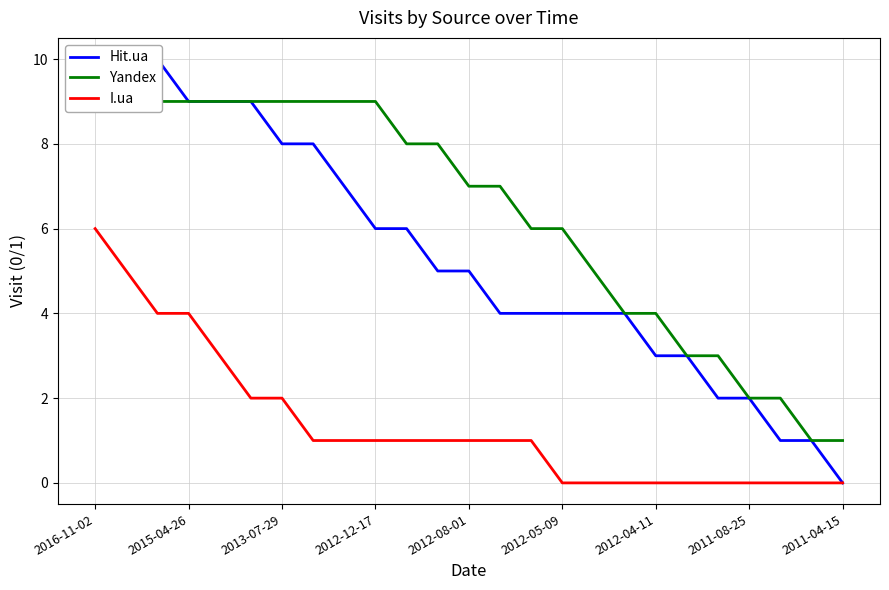

What is the difference between the maximum and minimum values in the Yandex series?

8